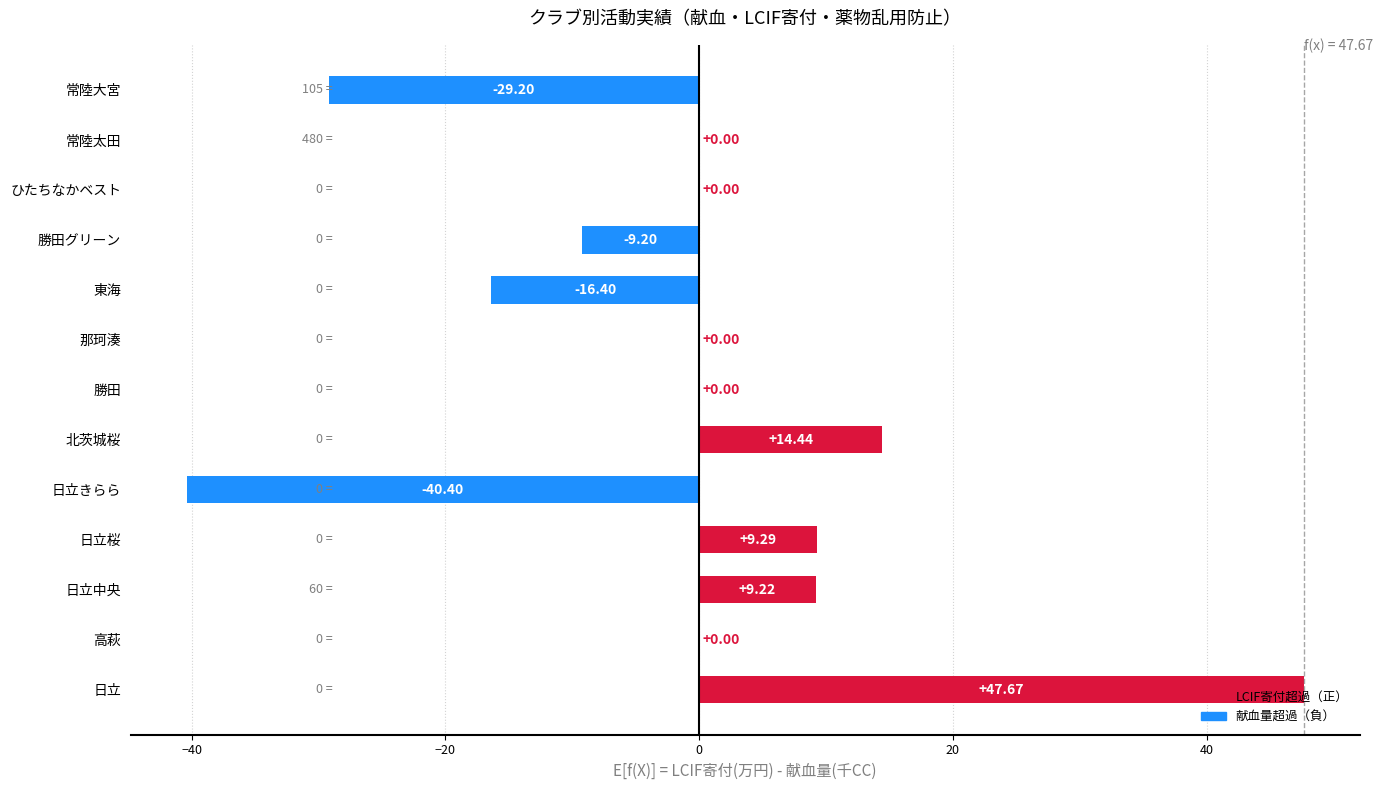

Which label corresponds to the largest value in the chart?

日立